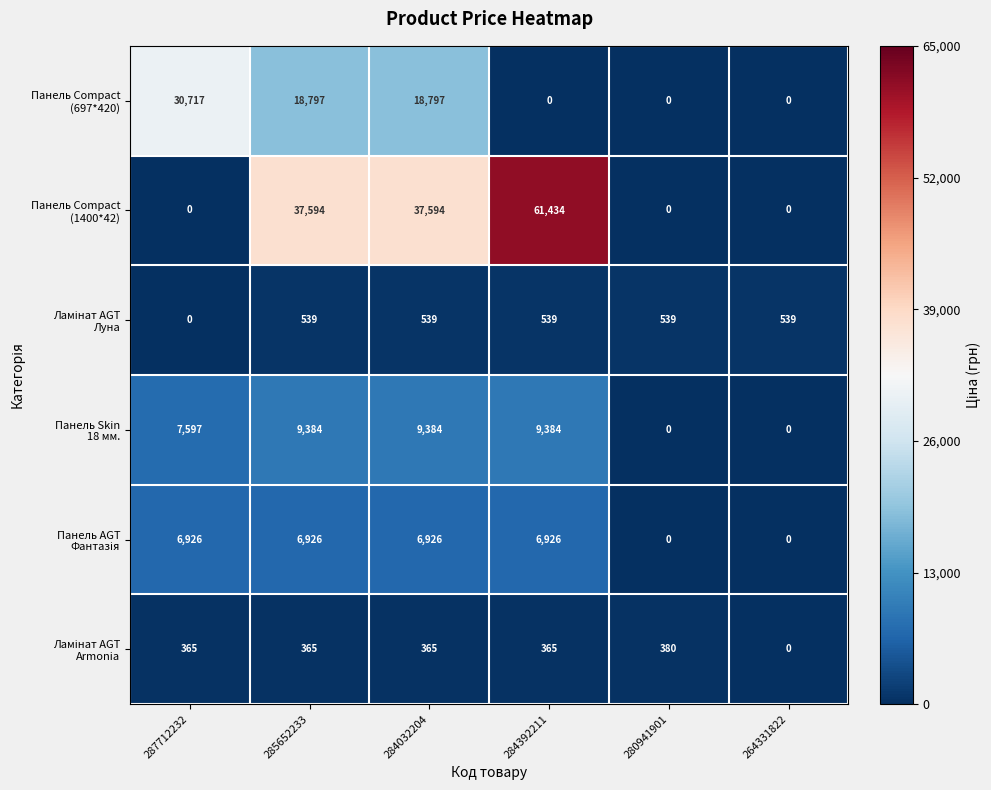

What is the greatest value displayed?

61434